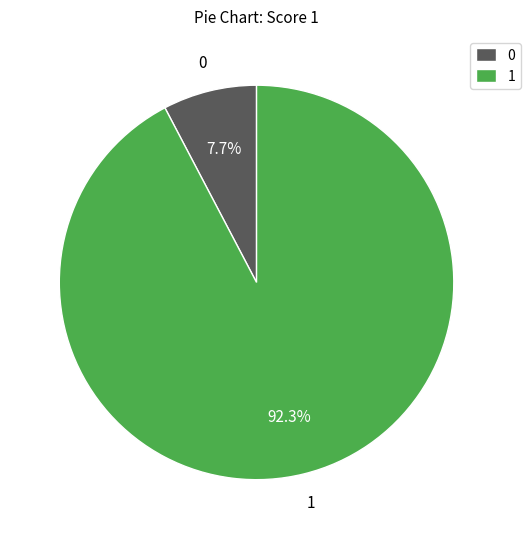

What is the largest slice in the pie chart?

1